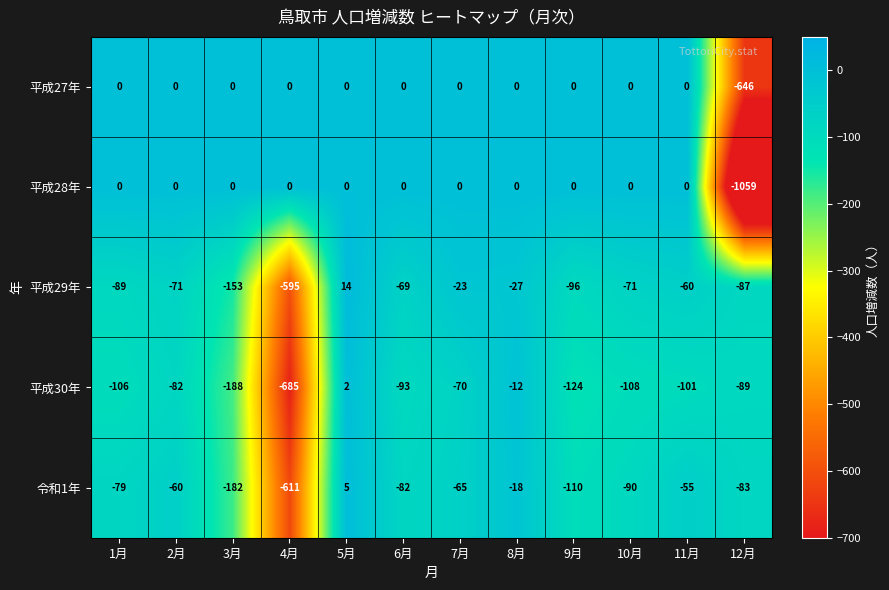

The value of 平成30年 at 3月 is -310. True or false?

False